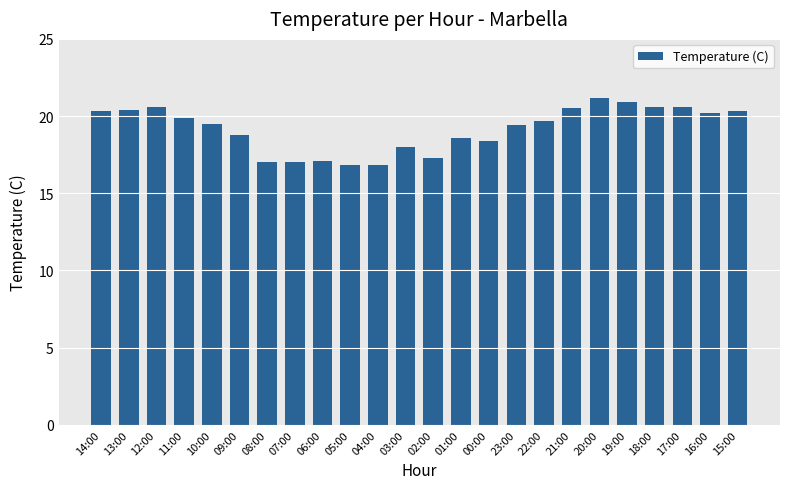

What is the label of the 10th bar from the left?

05:00